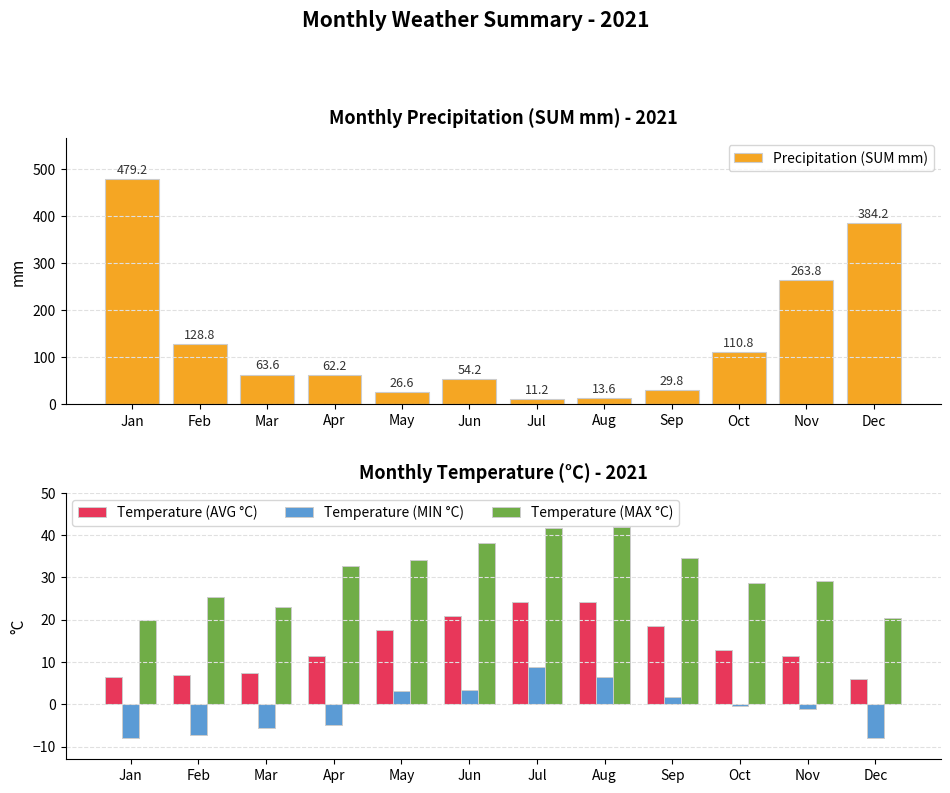

At which label does Precipitation (SUM mm) first exceed 63?

Jan